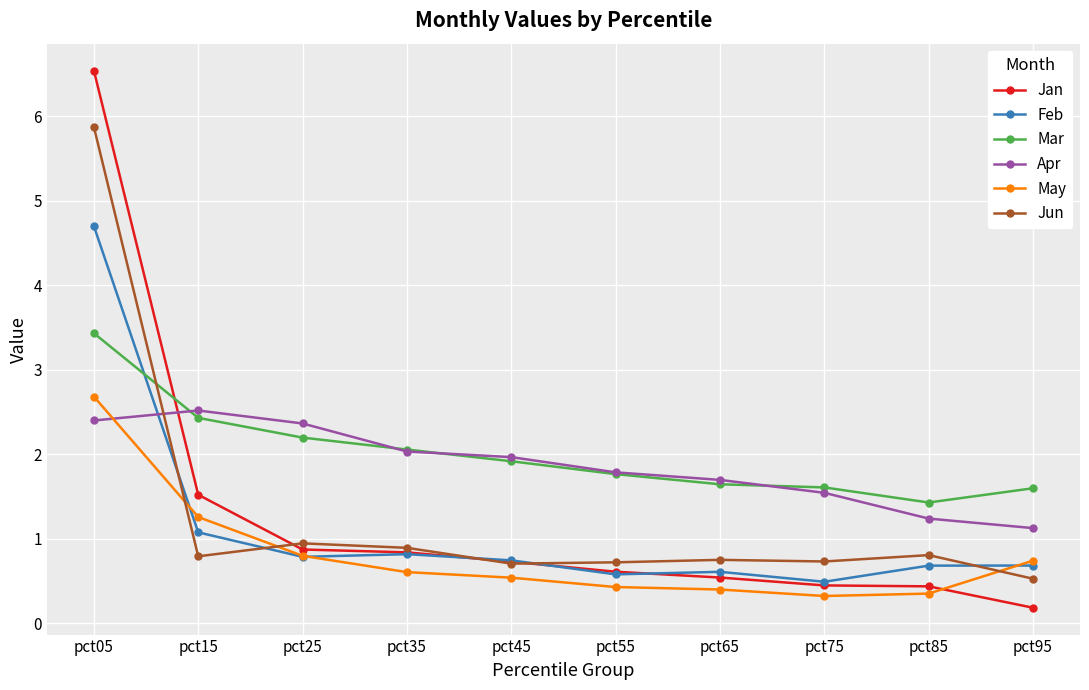

Which series has the widest spread of values?

Jan